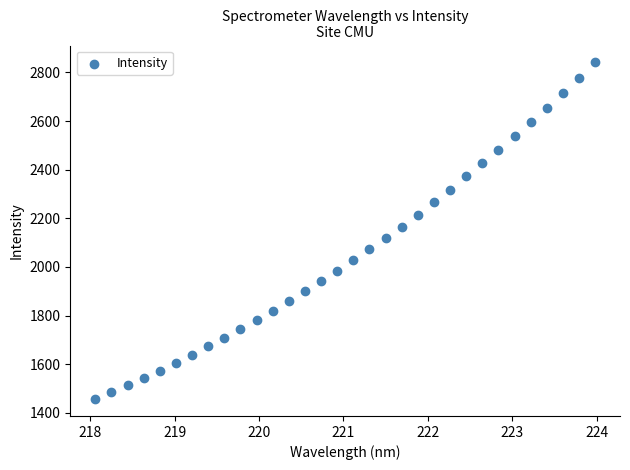

What is the range of X values (max minus min)?

5.9